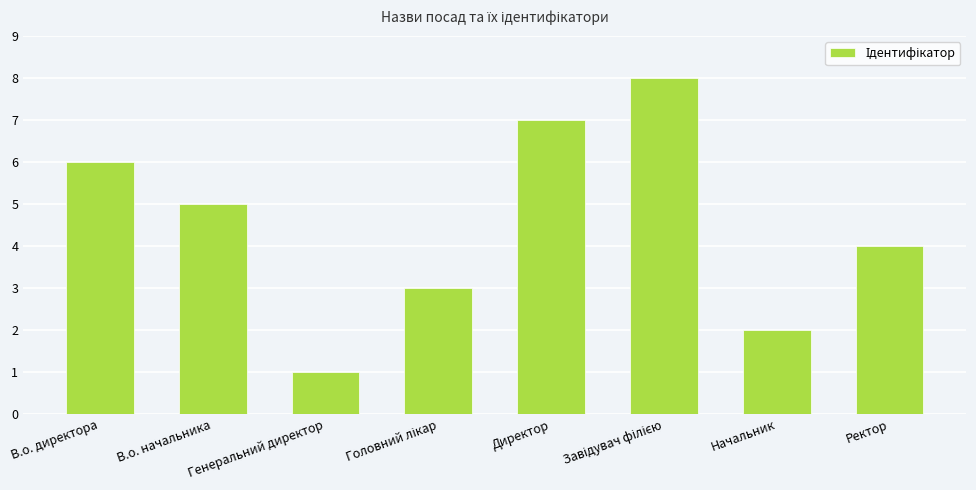

Are the bars horizontal?

No